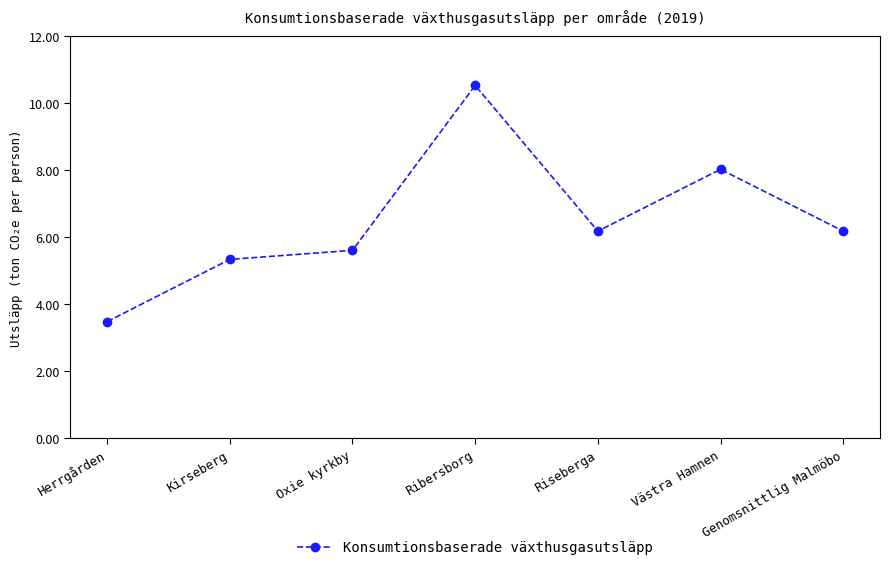

Between Oxie kyrkby and Västra Hamnen, which is larger?

Västra Hamnen